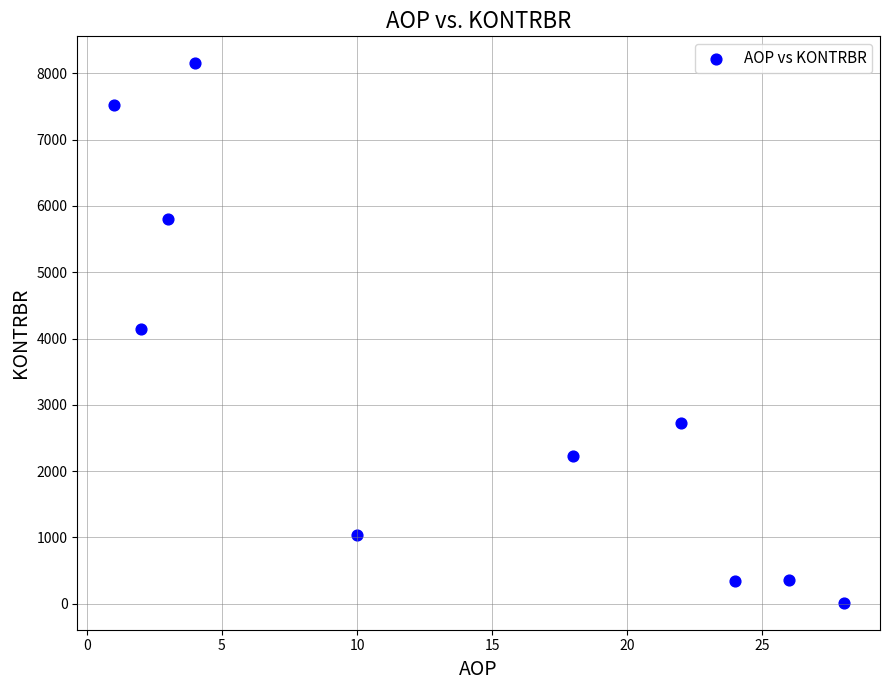

What is the average Y value?

3232.1